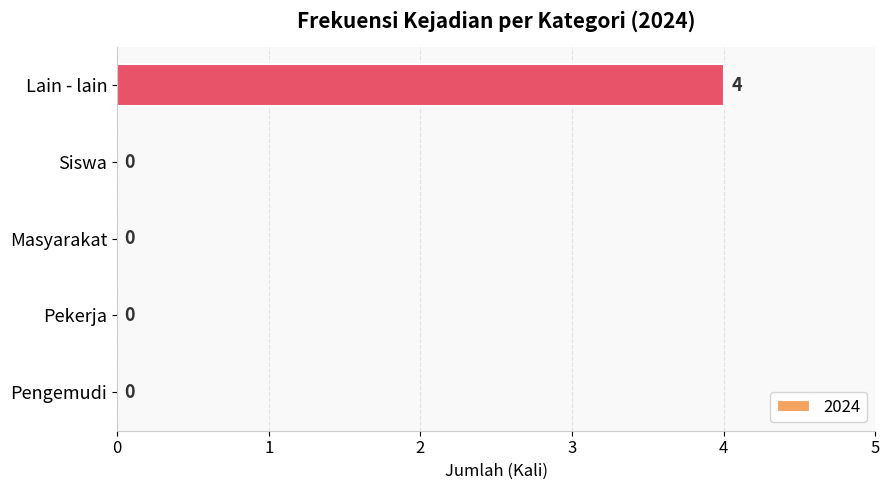

What is the sum of the values at Pengemudi and Lain - lain?

4